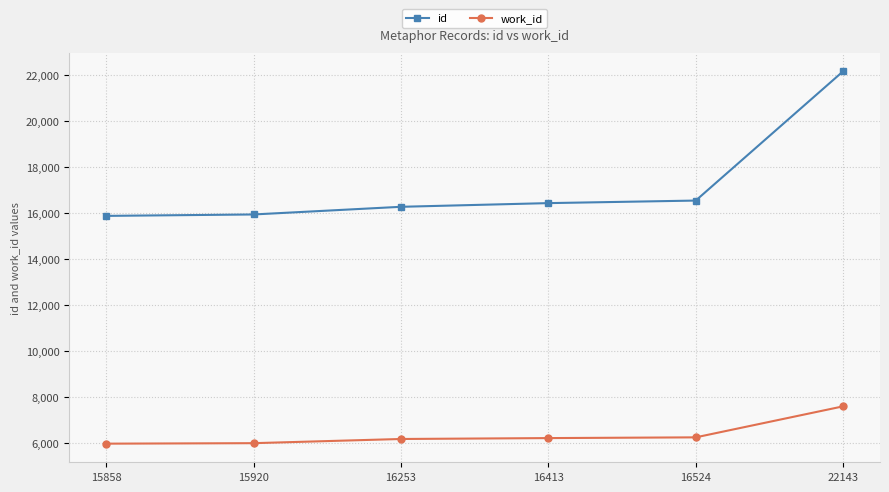

Which series has the largest total across all categories?

id